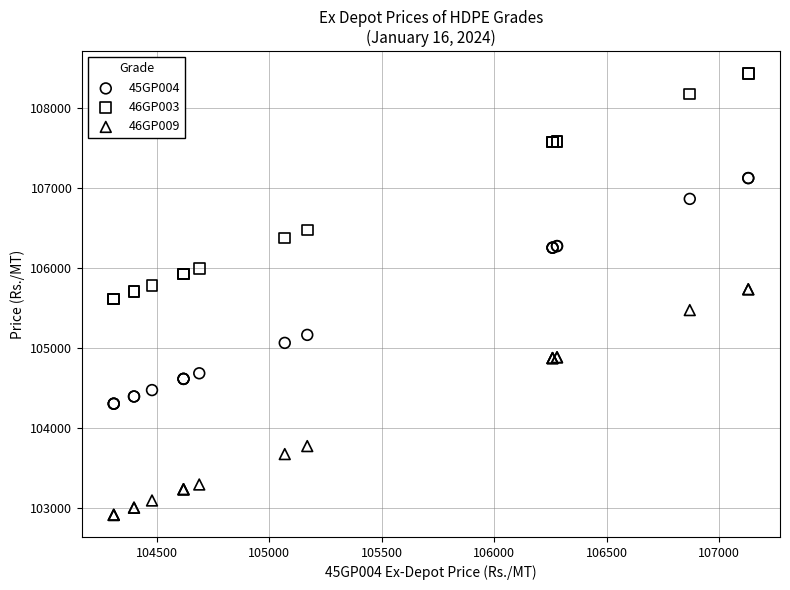

What are all the series names shown in the legend?

45GP004, 46GP003, 46GP009